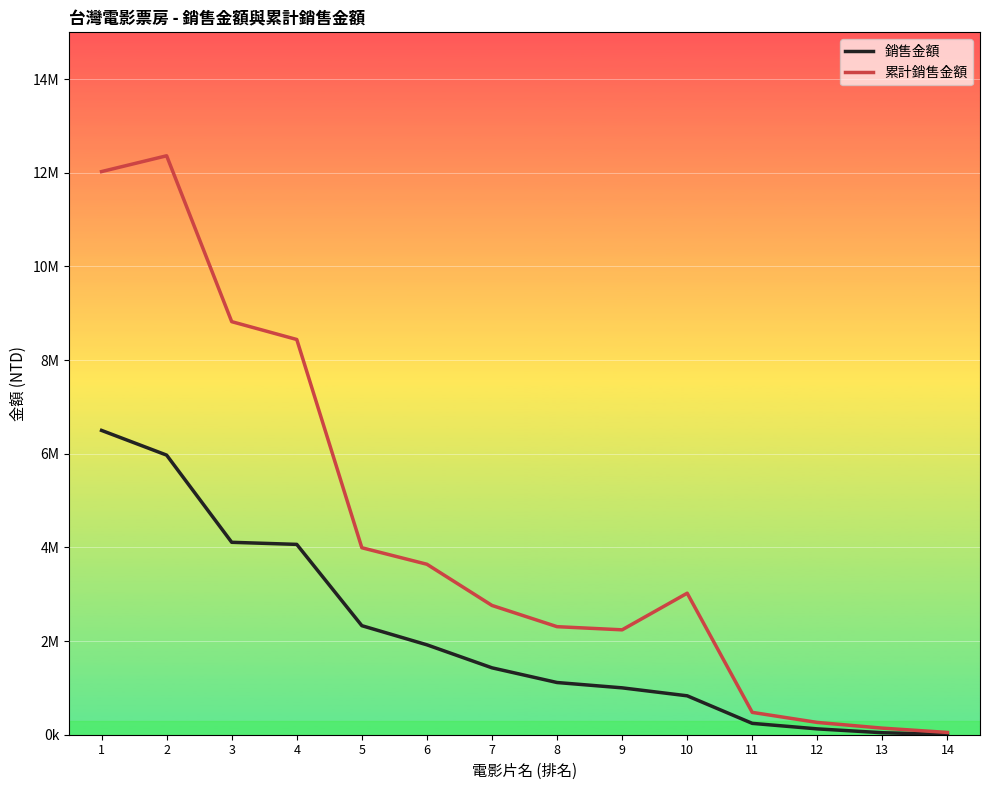

In 累計銷售金額, how many points are higher than both neighbors (excluding endpoints)?

2